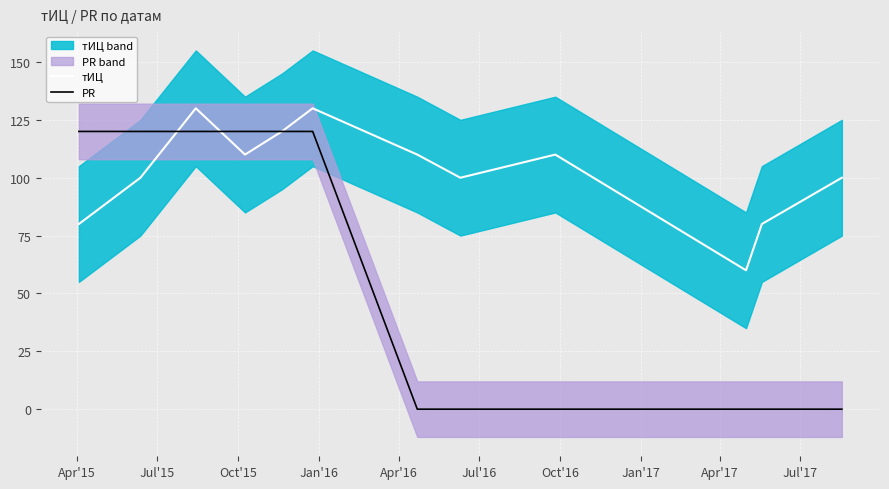

Rank the series by their average value, from highest to lowest.

тИЦ, PR